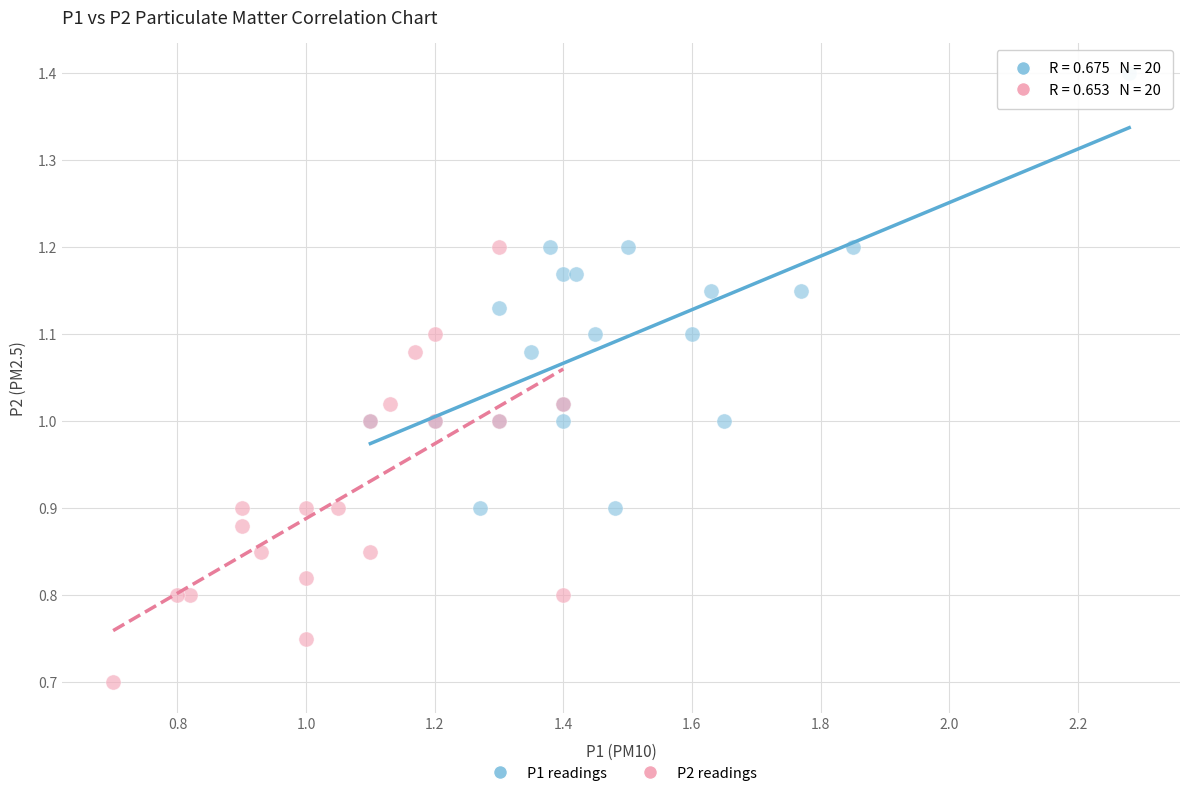

Which series contains the highest Y value?

P1 readings